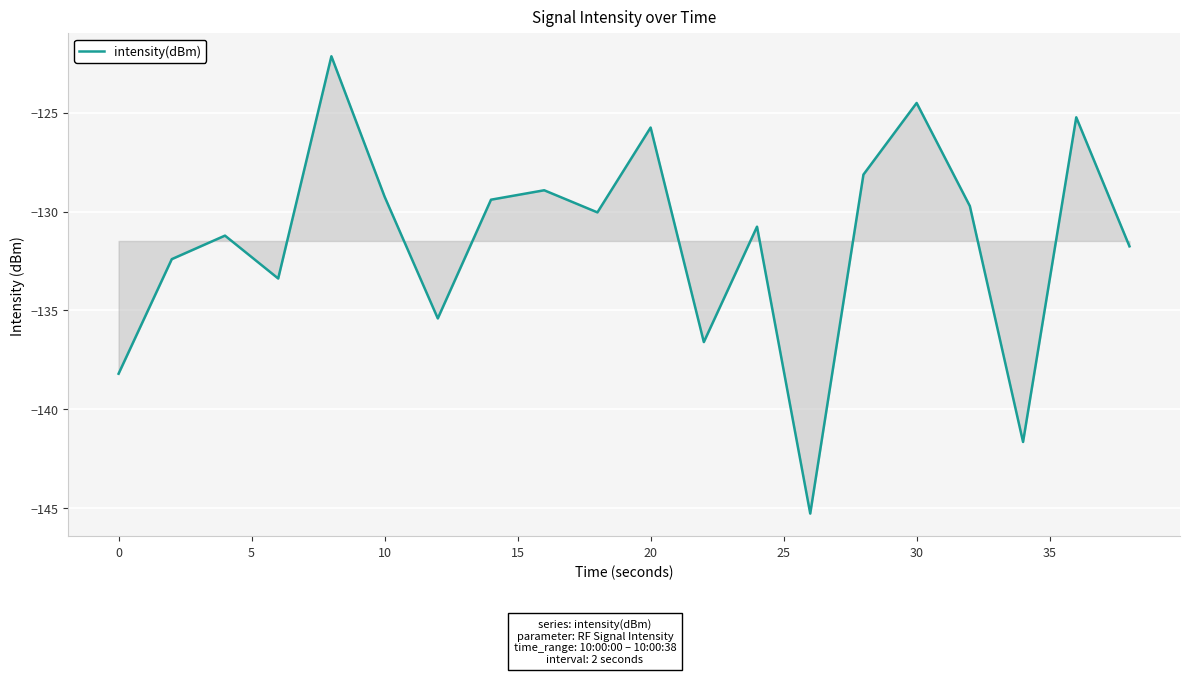

How many values are below -130?

11